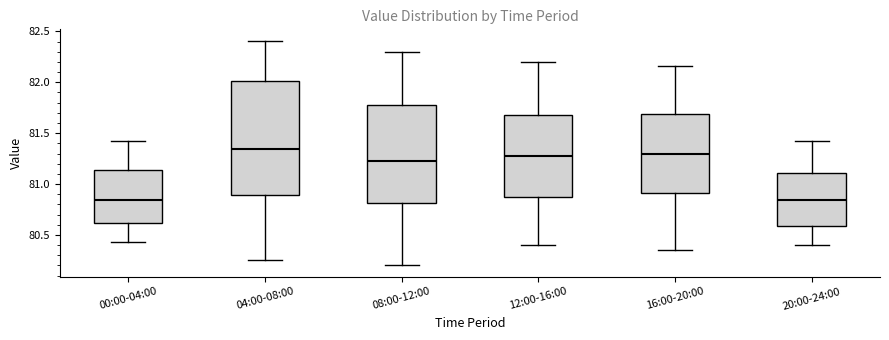

Reading left to right, transcribe this box plot: for each box, give where its median line is, the range the box spans, and where its two whiskers end, as read against the y-axis. The values are not printed on the chart, so give them approximately, as read against the axis.

00:00-04:00: median 80.85, box 80.60 to 81.15, whiskers 80.45 to 81.40
04:00-08:00: median 81.35, box 80.90 to 82.00, whiskers 80.25 to 82.40
08:00-12:00: median 81.25, box 80.80 to 81.80, whiskers 80.20 to 82.30
12:00-16:00: median 81.30, box 80.90 to 81.70, whiskers 80.40 to 82.20
16:00-20:00: median 81.30, box 80.90 to 81.70, whiskers 80.35 to 82.15
20:00-24:00: median 80.85, box 80.60 to 81.10, whiskers 80.40 to 81.40